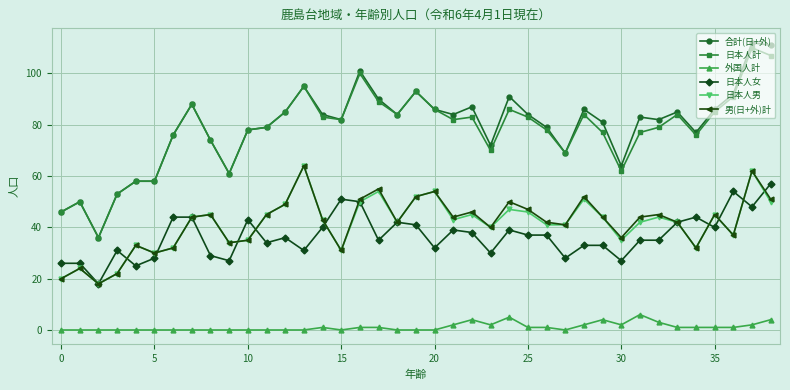

Count the number of data series in this chart.

6